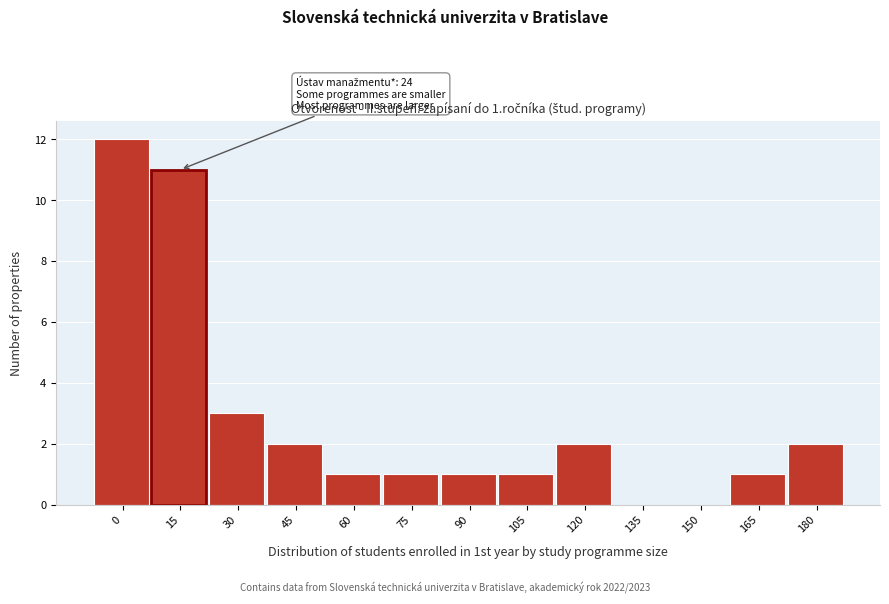

Reading left to right, what are all the values shown in this chart?

0=12	15=11	30=3	45=2	60=1	75=1	90=1	105=1	120=2	135=0	150=0	165=1	180=2